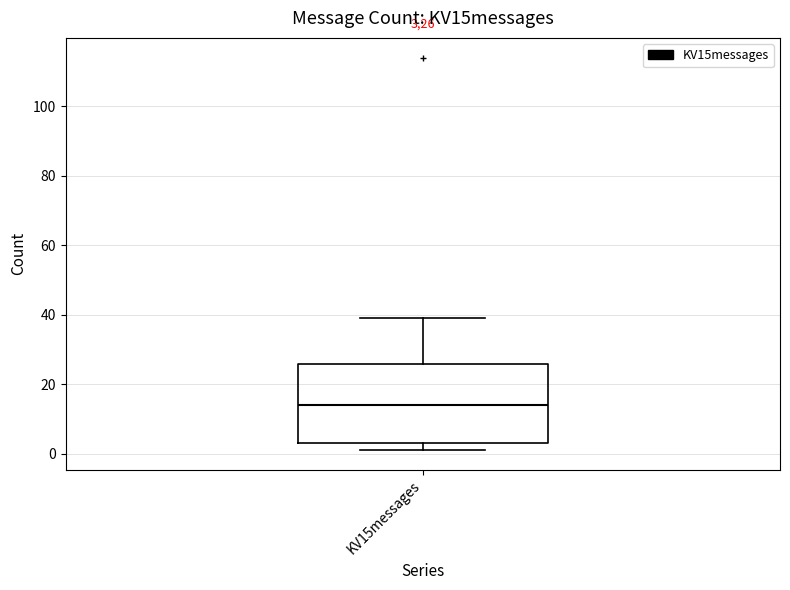

Transcribe this box plot: give where the median line is, the range the box spans, and where the two whiskers end, as read against the y-axis. The values are not printed on the chart, so give them approximately, as read against the axis.

median 14, box 4 to 26, whiskers 2 to 40